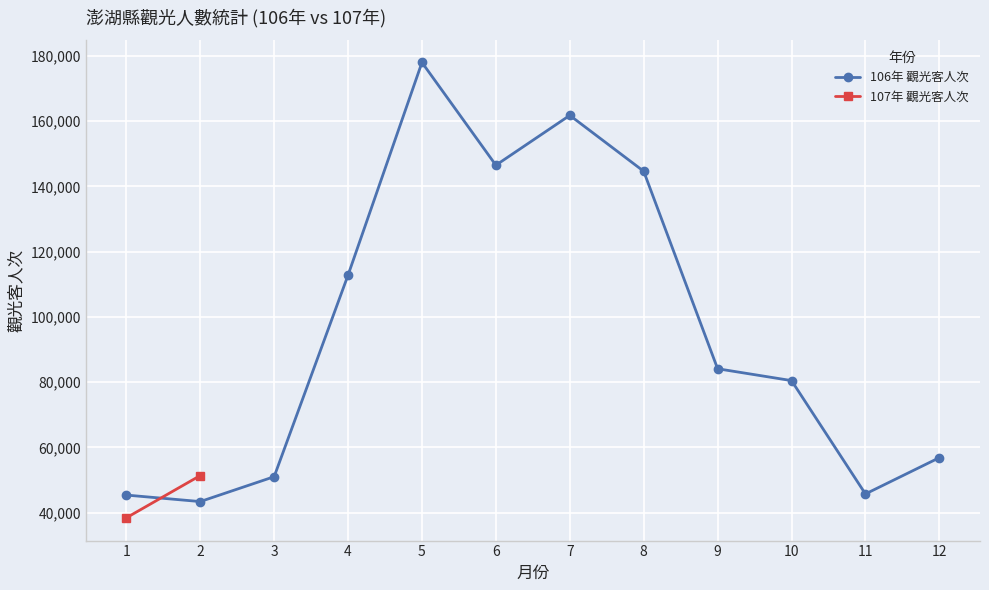

Which has a higher value, 2 or 3?

3